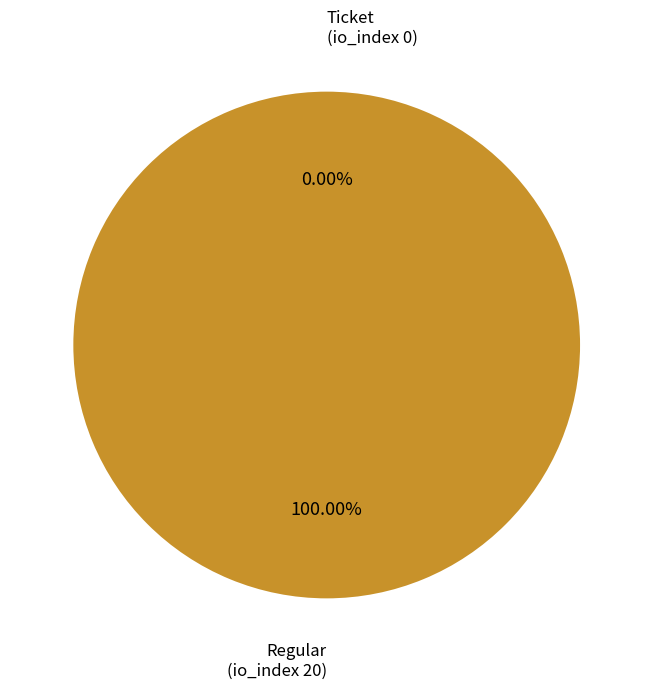

Which category accounts for the majority?

Regular
(io_index 20)